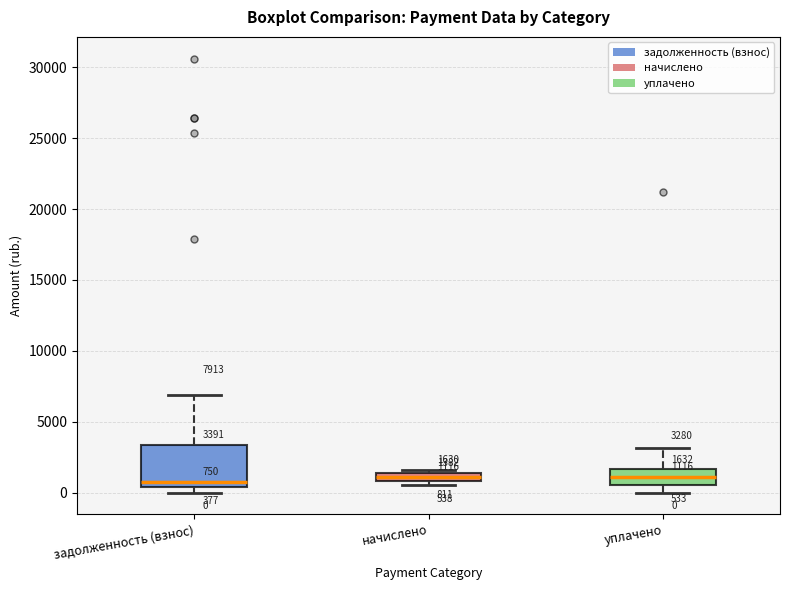

Which box is the tallest, from its lower edge to its upper edge?

задолженность (взнос)